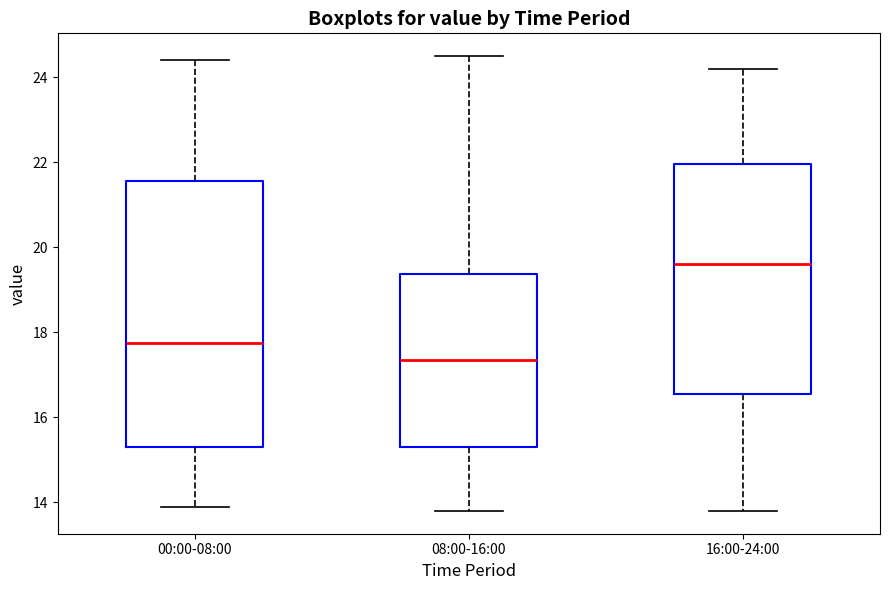

Where does the upper whisker of the box for 00:00-08:00 end on the y-axis? The values are not printed on the chart, so give them approximately, as read against the axis.

24.4